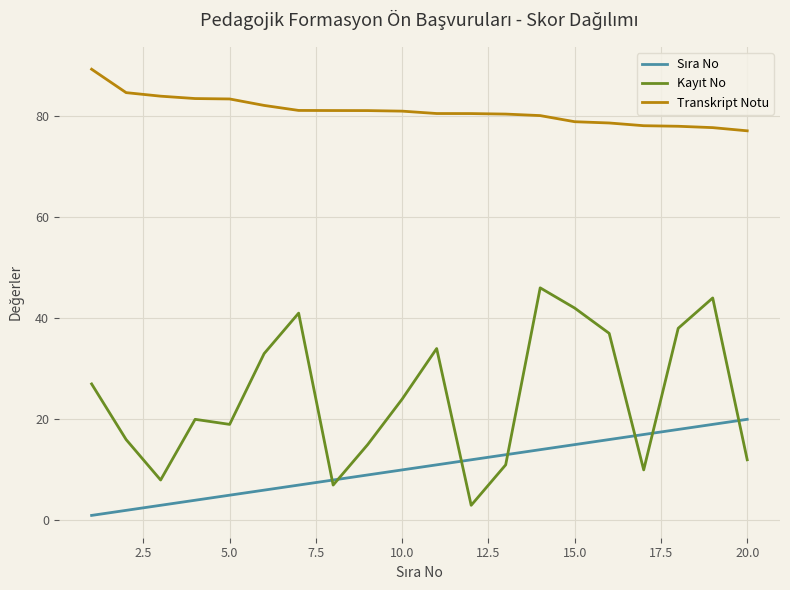

Which series has the largest total across all categories?

Transkript Notu